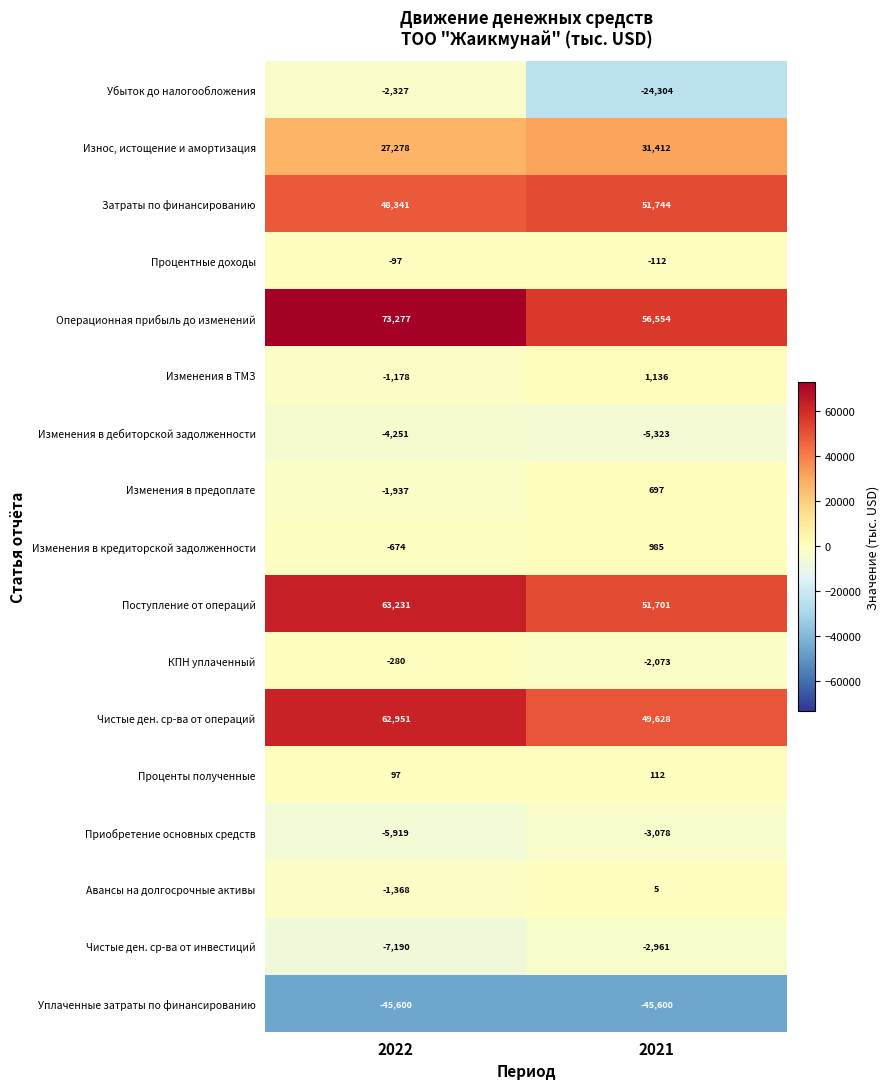

What is the sum of all Износ, истощение и амортизация values?

58690